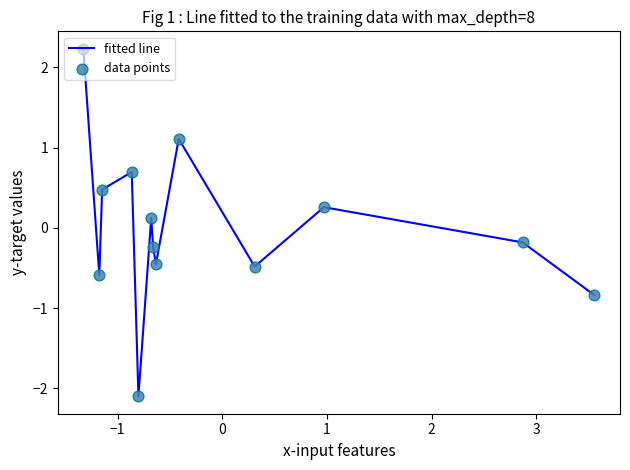

What is the smallest value displayed?

-2.1